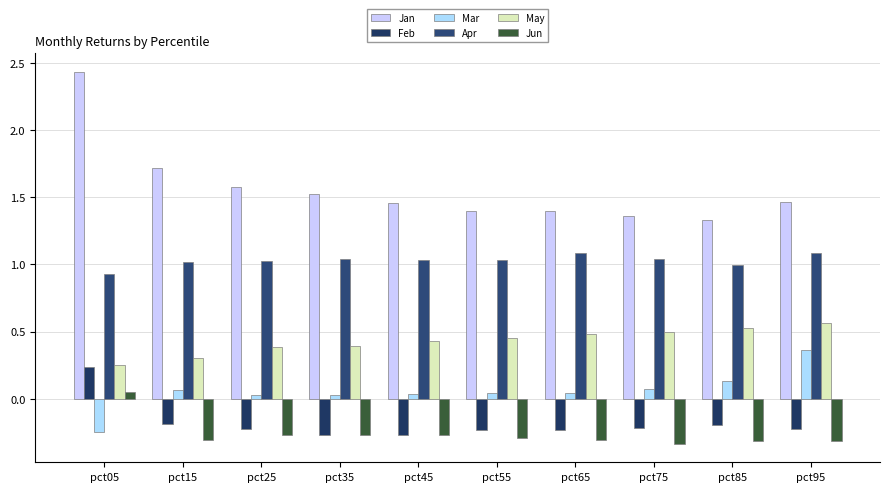

What is the difference between the highest and lowest values at pct45?

1.7